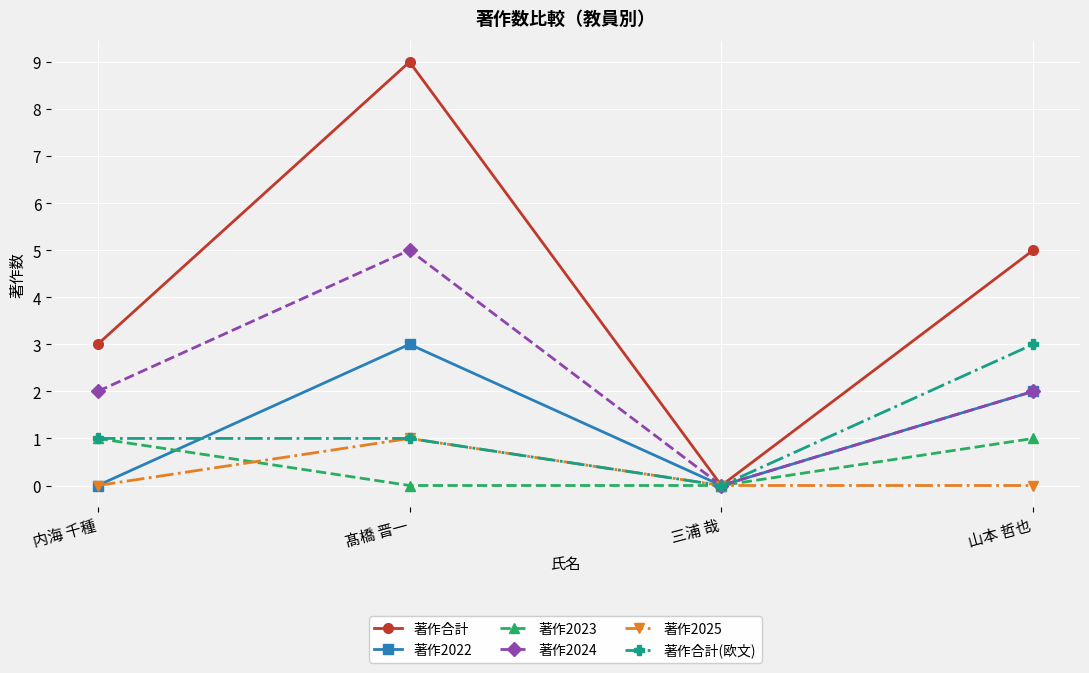

In 著作2022, how many points are higher than both neighbors (excluding endpoints)?

1